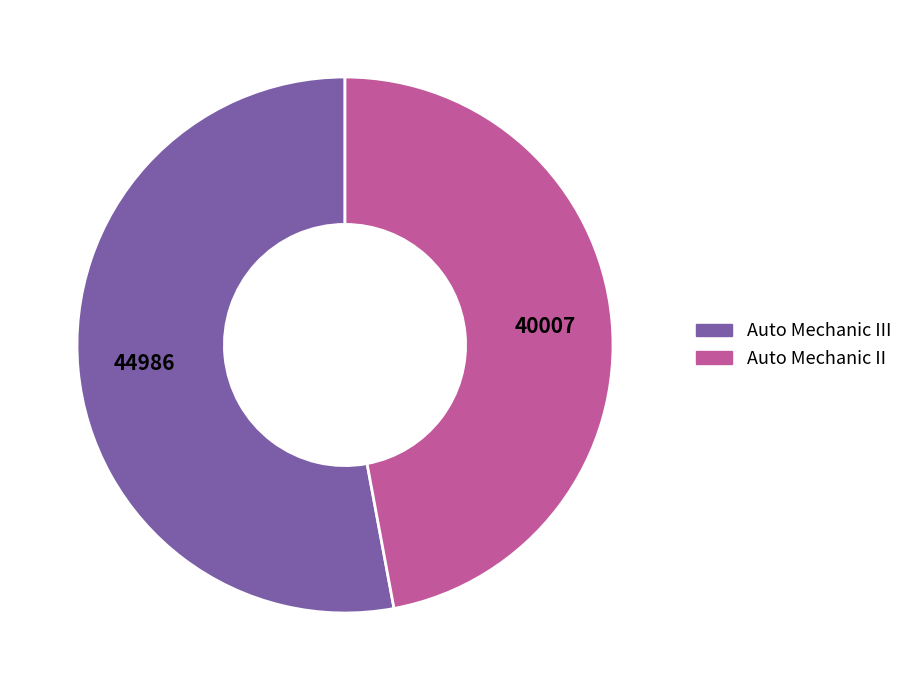

How many slices are in this pie chart?

2